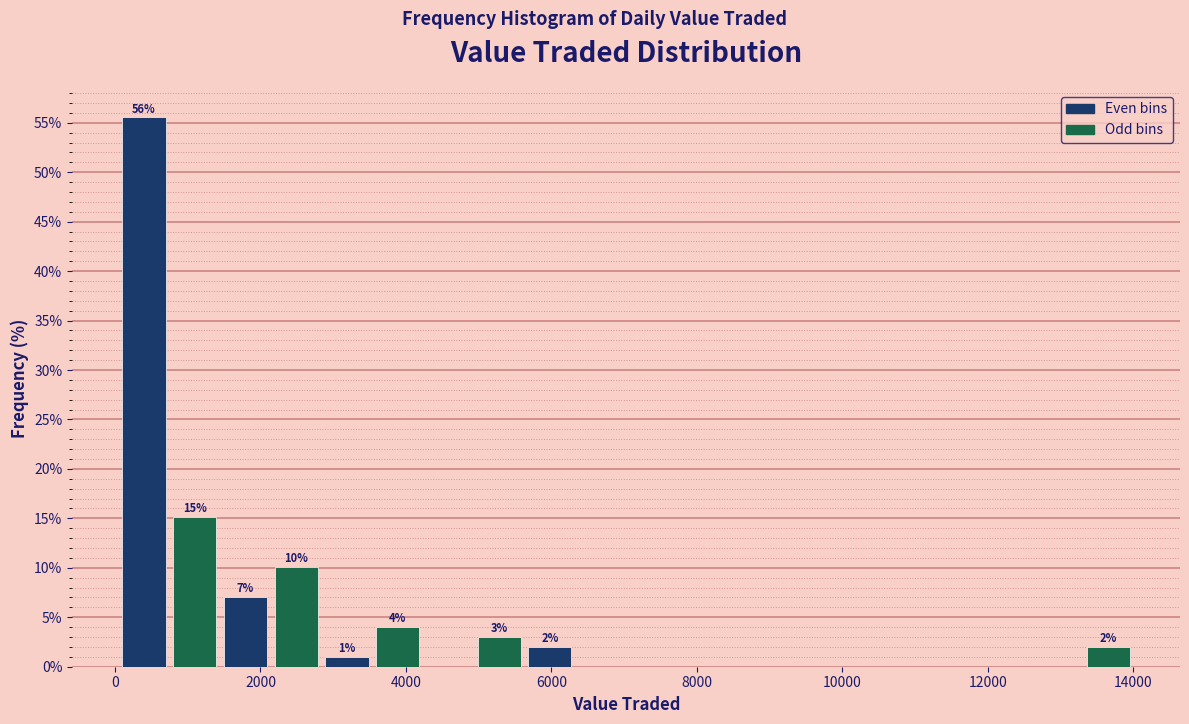

Around what value on the x-axis is the tallest bar? Give the approximate position of its centre, as read against the axis.

400